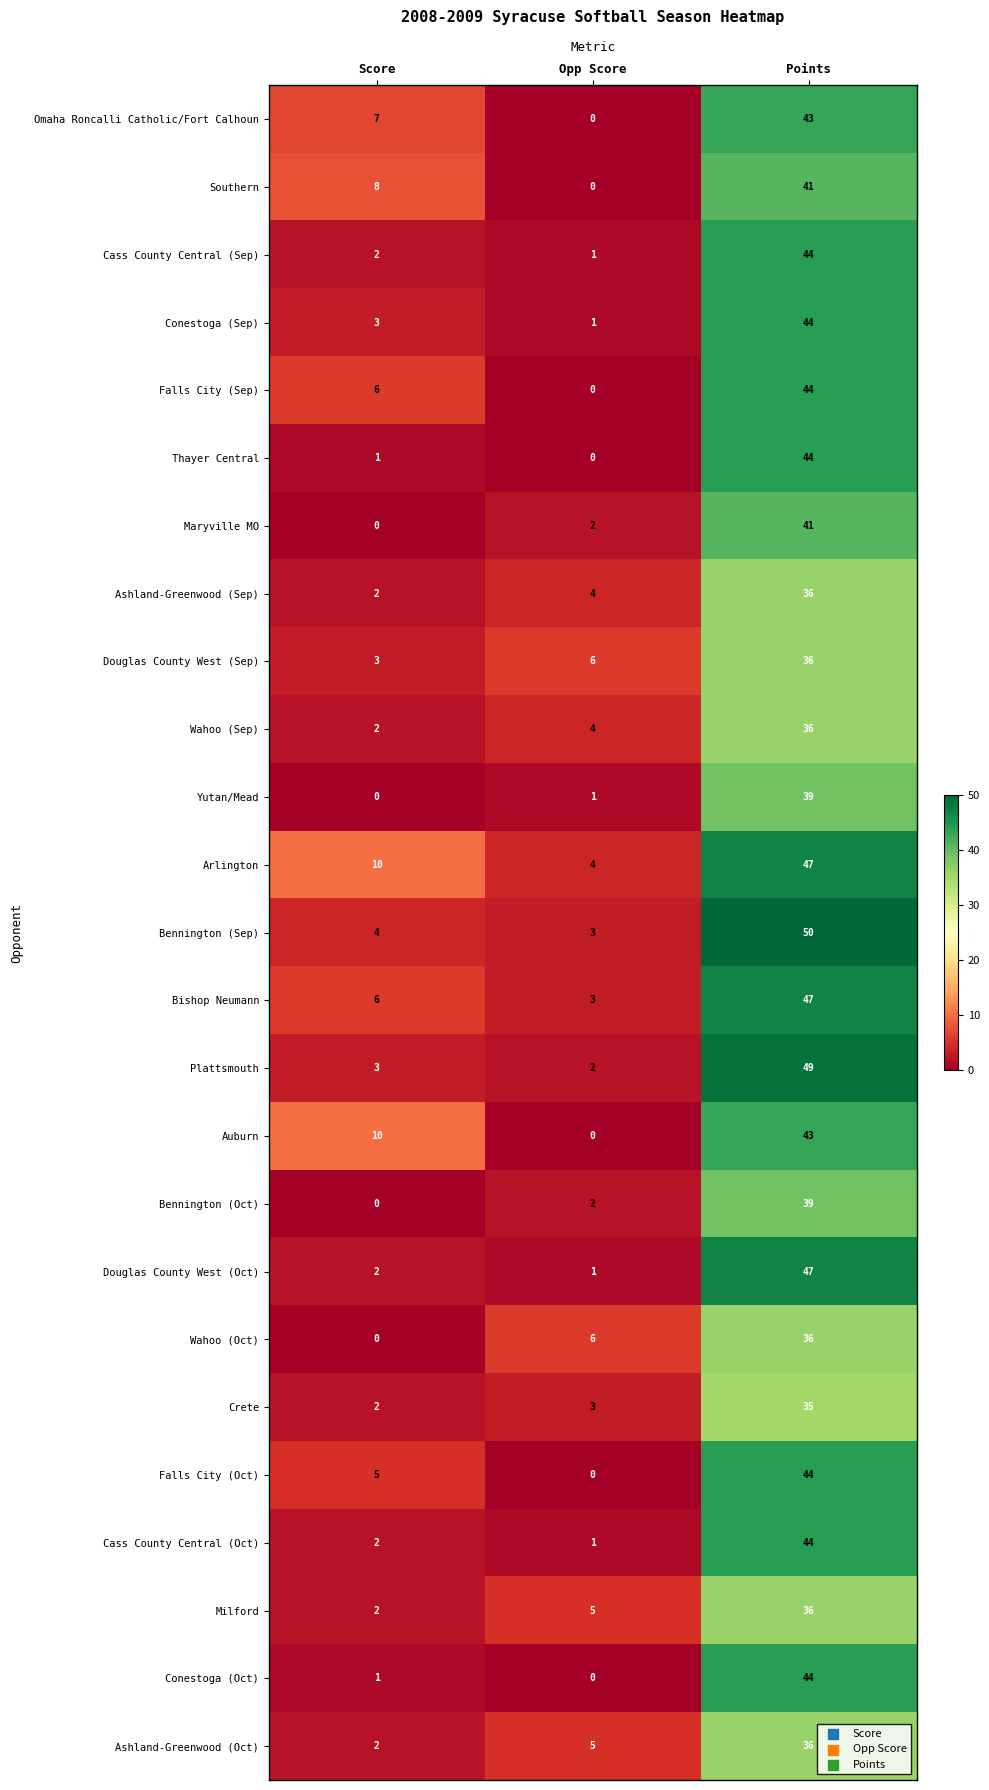

What is the average value of the Bennington (Sep) series?

19